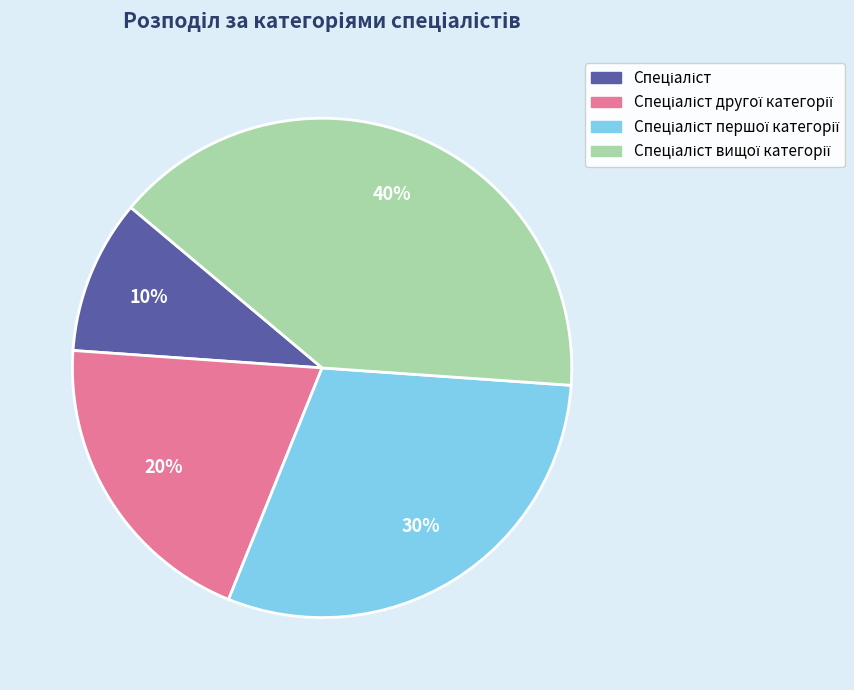

Is there any slice that represents more than half of the pie?

No